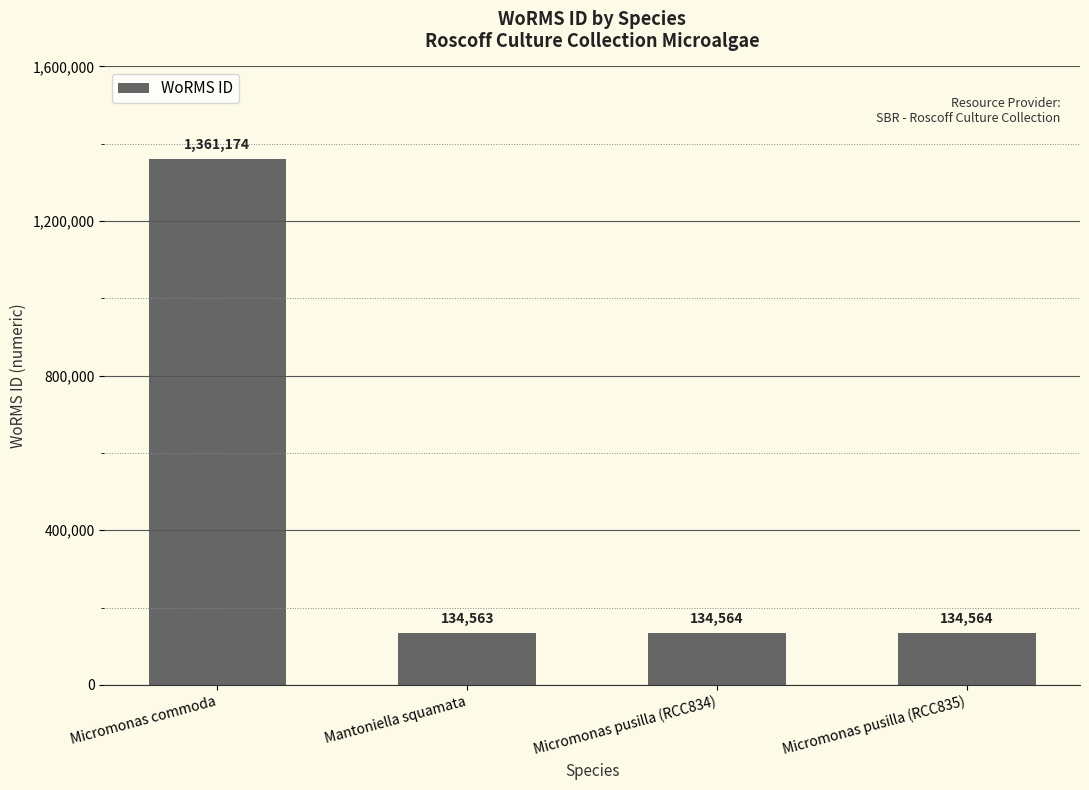

Reading right to left, extract all data points from this chart.

134564	134564	134563	1361174